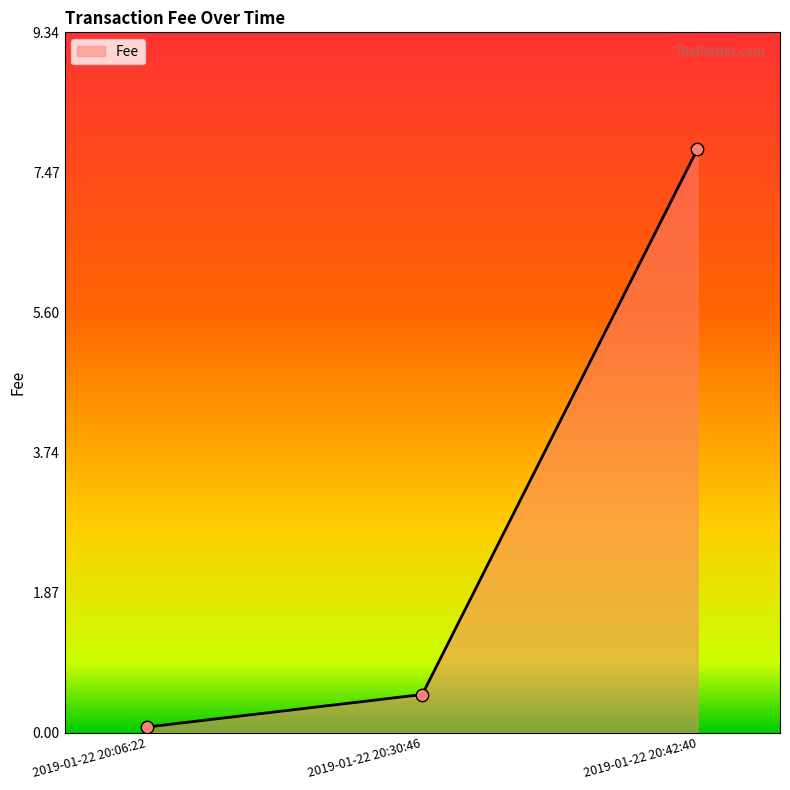

Between 2019-01-22 20:42:40 and 2019-01-22 20:06:22, which is larger?

2019-01-22 20:42:40